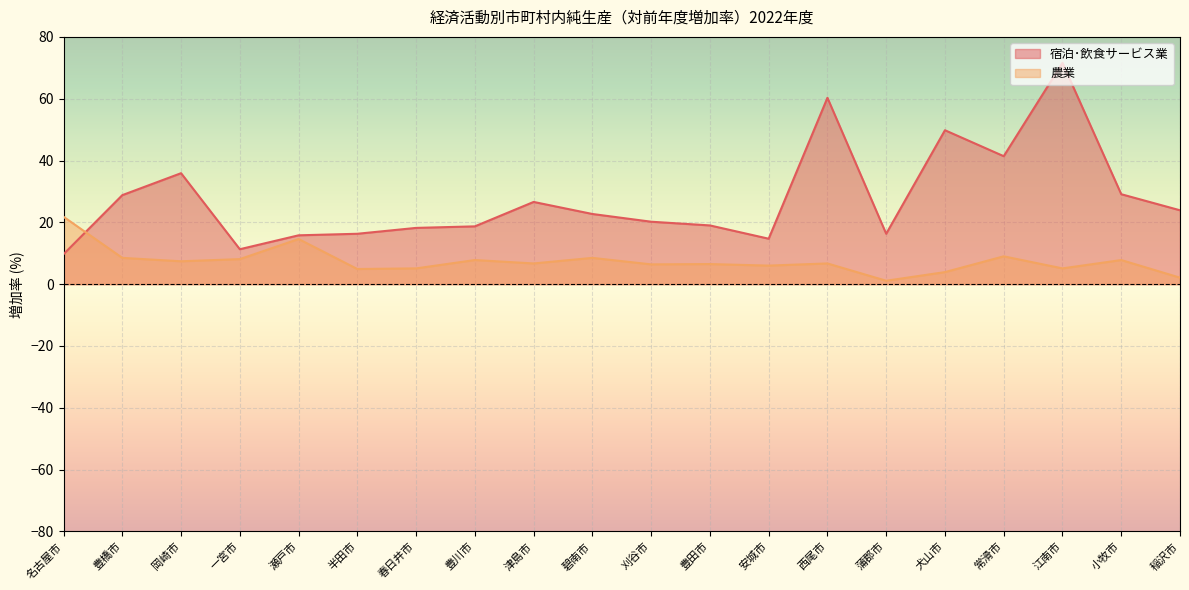

Reading left to right, extract all data points from this chart.

宿泊･飲食サービス業: 9.7	28.8	35.9	11.3	15.8	16.3	18.2	18.7	26.6	22.7	20.2	19.0	14.7	60.3	16.3	49.8	41.4	71.6	29.1	23.9
農業: 21.8	8.5	7.4	8.1	14.6	4.9	5.1	7.8	6.7	8.5	6.4	6.5	6.0	6.7	1.1	3.9	9.0	5.1	7.8	2.1